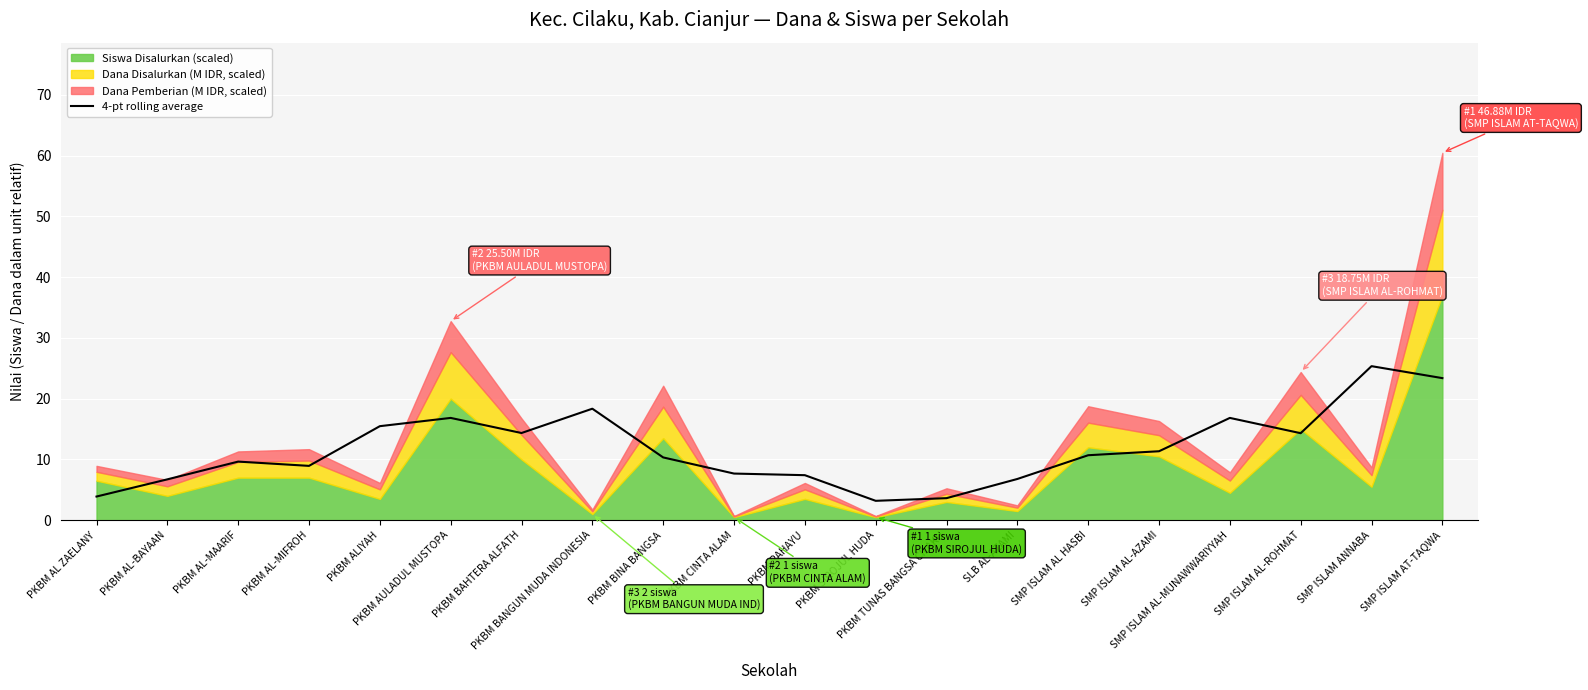

Reading right to left, what are all the values shown in this chart?

SMP ISLAM AT-TAQWA=23.4	SMP ISLAM ANNABA=25.3	SMP ISLAM AL-ROHMAT=14.3	SMP ISLAM AL-MUNAWWARIYYAH=16.8	SMP ISLAM AL-AZAMI=11.3	SMP ISLAM AL HASBI=10.7	SLB AL-AZAMI=6.8	PKBM TUNAS BANGSA CILAKU=3.6	PKBM SIROJUL HUDA=3.2	PKBM RAHAYU=7.4	PKBM CINTA ALAM=7.7	PKBM BINA BANGSA=10.3	PKBM BANGUN MUDA INDONESIA=18.3	PKBM BAHTERA ALFATH=14.3	PKBM AULADUL MUSTOPA=16.8	PKBM ALIYAH=15.5	PKBM AL-MIFROH=8.9	PKBM AL-MAARIF=9.6	PKBM AL-BAYAAN=6.7	PKBM AL ZAELANY=3.9